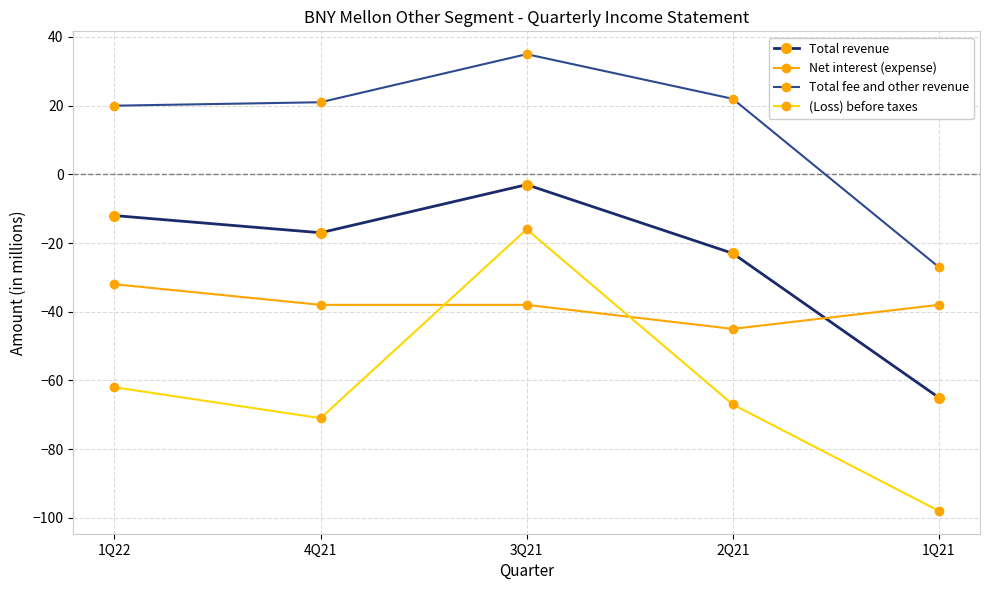

What is the spread (max minus min) of values at 1Q22?

82